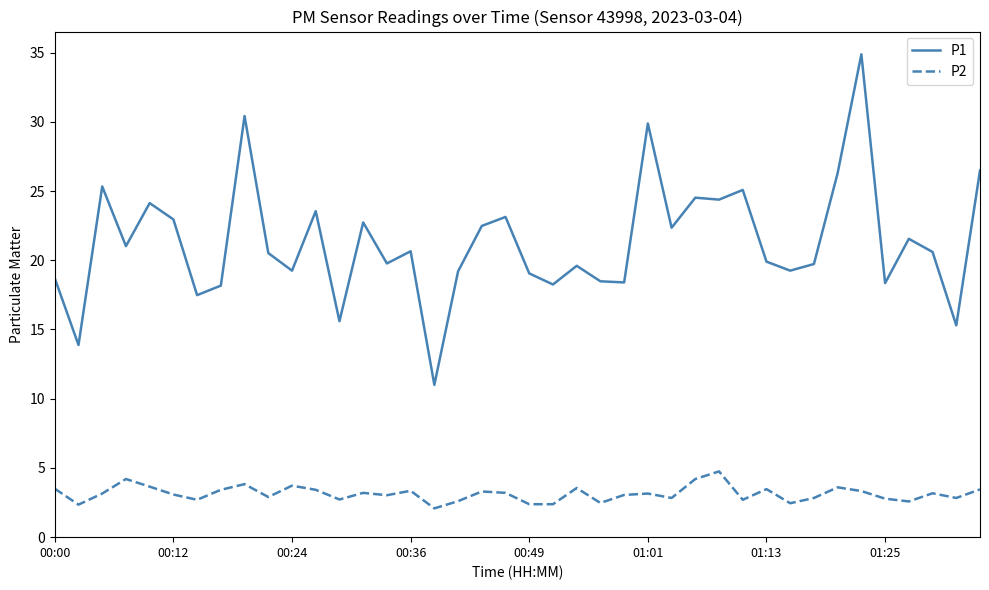

What is the minimum value for P2?

2.1